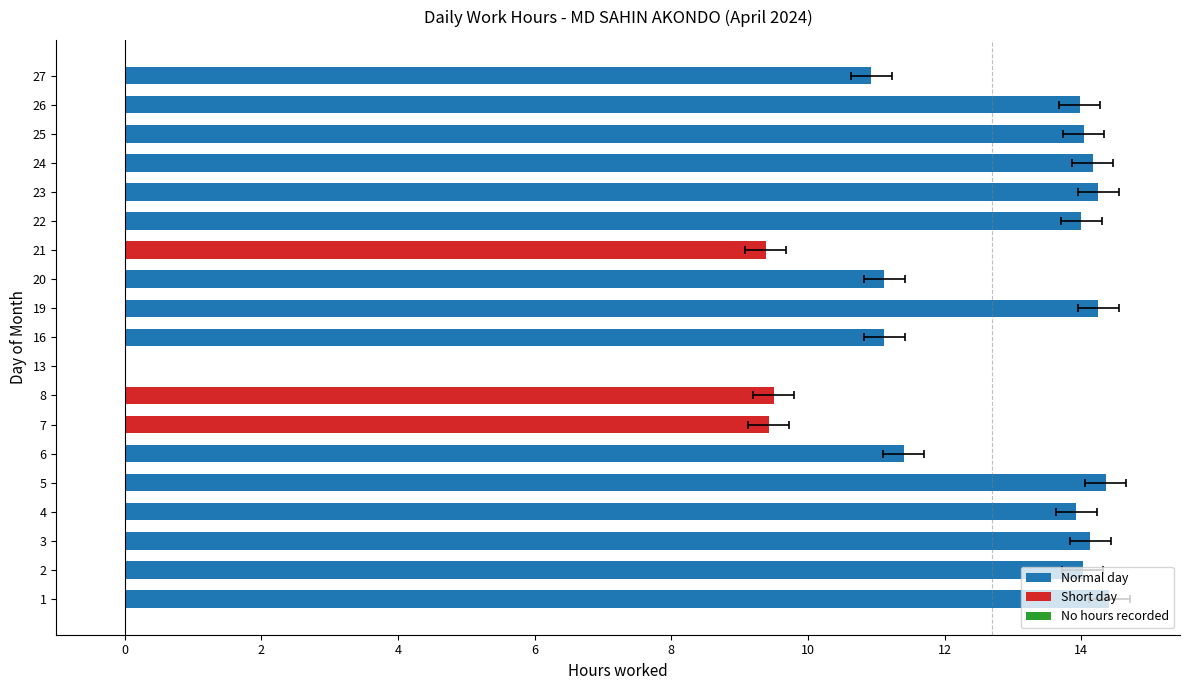

What is the value of the 10th bar from the left?

11.1